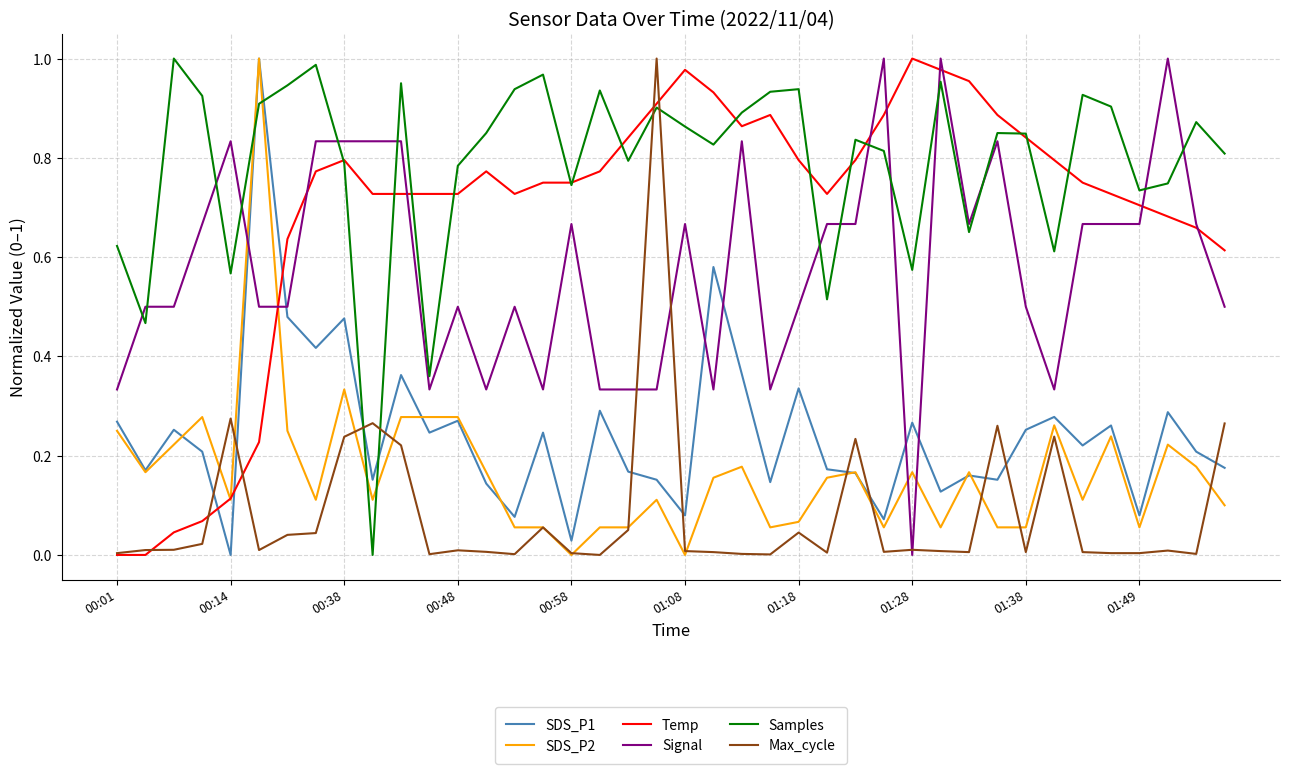

True or false: Max_cycle and Samples intersect in this chart.

True